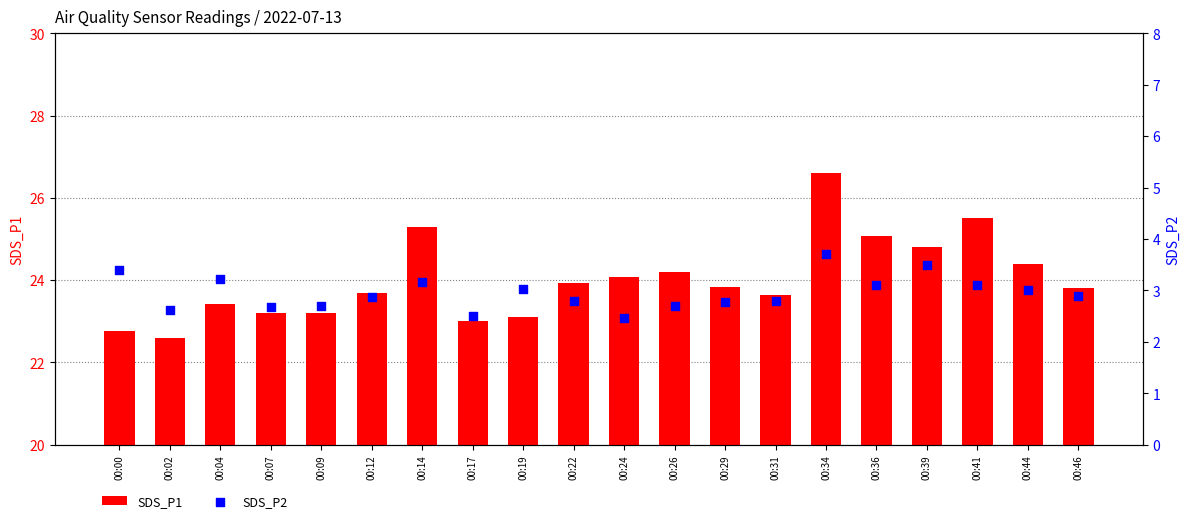

Which series contains the highest Y value?

SDS_P1